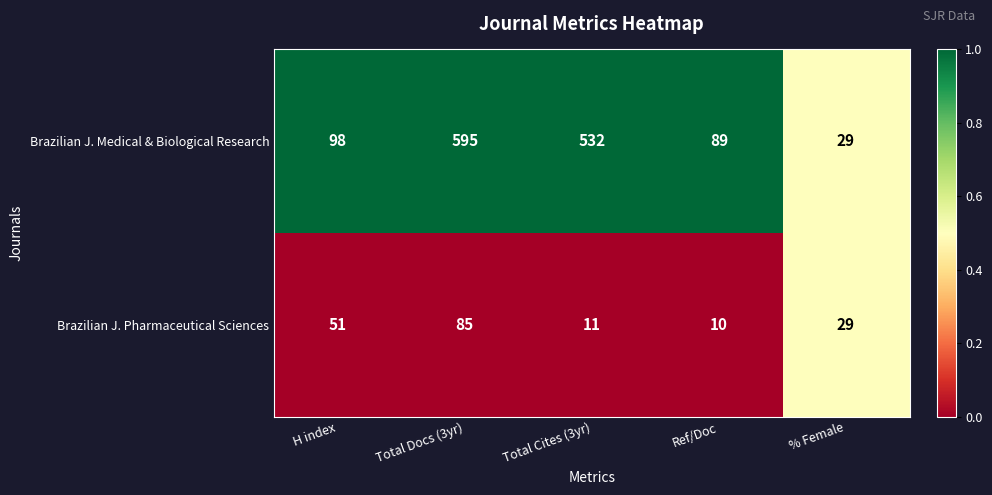

True or false: Brazilian J. Medical & Biological Research has a value of 98 at H index.

True